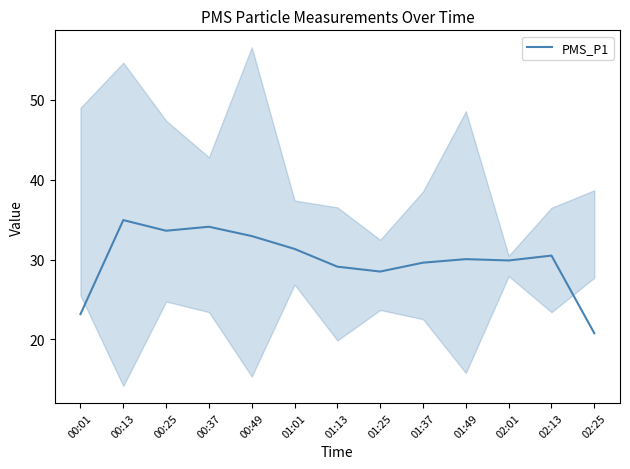

Reading right to left, transcribe all the data shown in this chart.

20.8	30.5	29.9	30.1	29.6	28.5	29.1	31.3	32.9	34.1	33.6	34.9	23.2